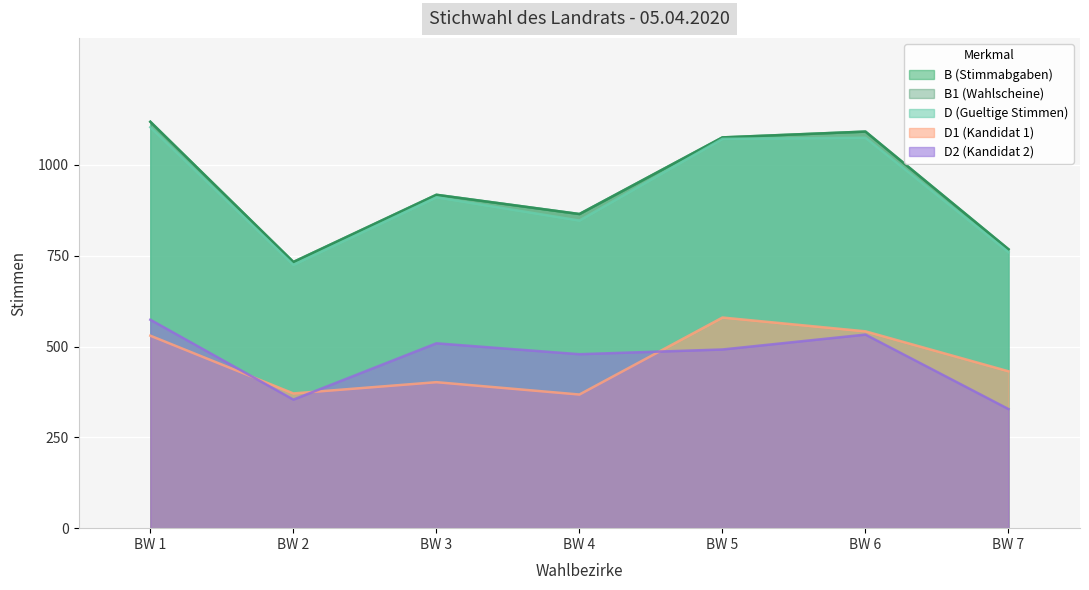

The D1 (Kandidat 1) series shows 210 at BW 2. True or false?

False